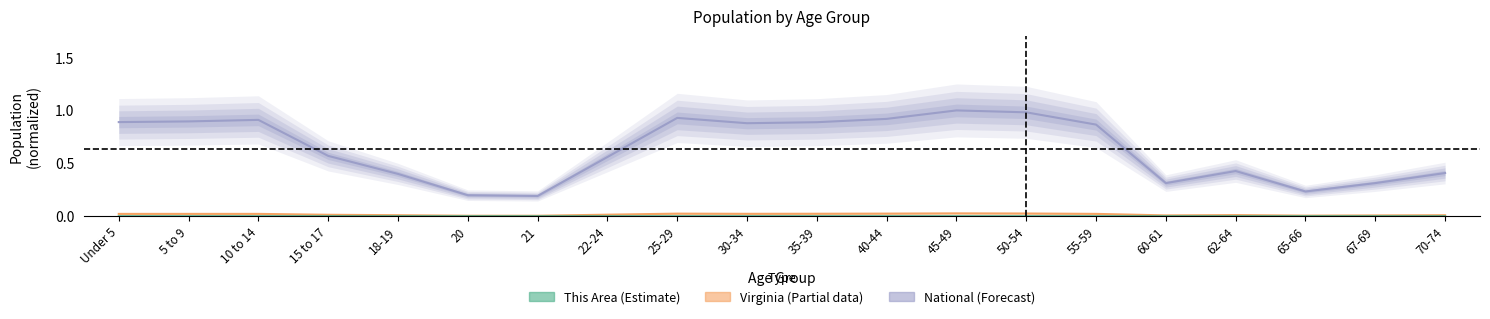

True or false: National and Virginia intersect in this chart.

False